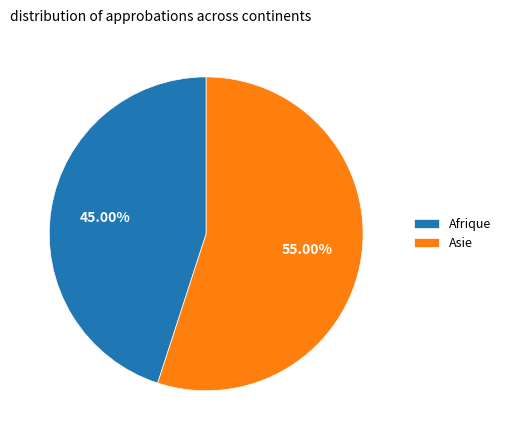

Rank the categories by value from highest to lowest.

Asie, Afrique